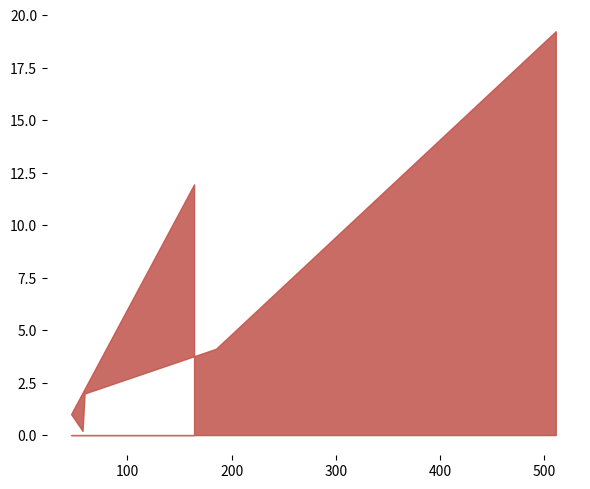

What is the difference between the maximum and second lowest values?

18.2